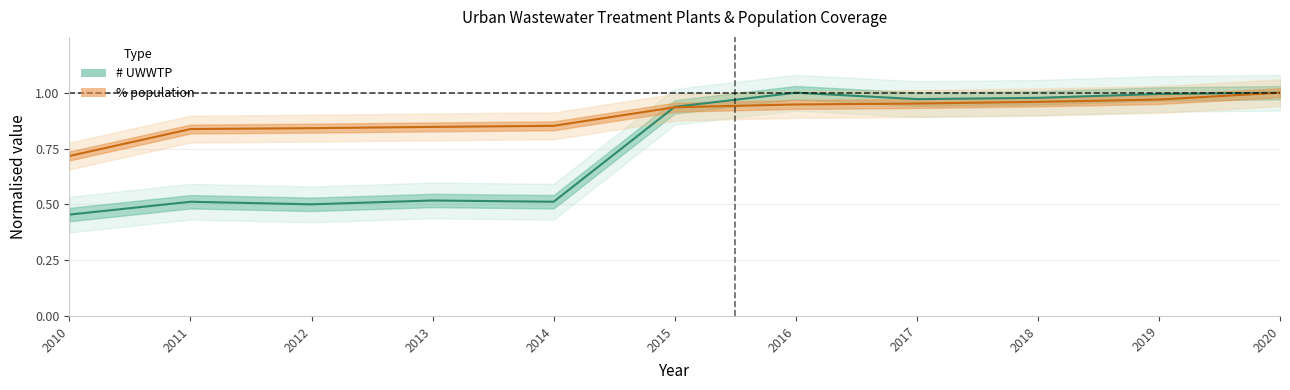

At which category is the sum across all series the highest?

2020